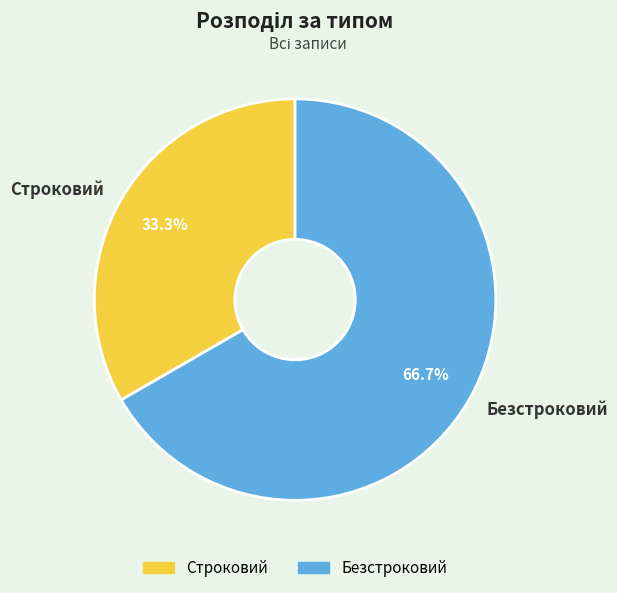

True or false: Безстроковий accounts for 53% of the total.

False